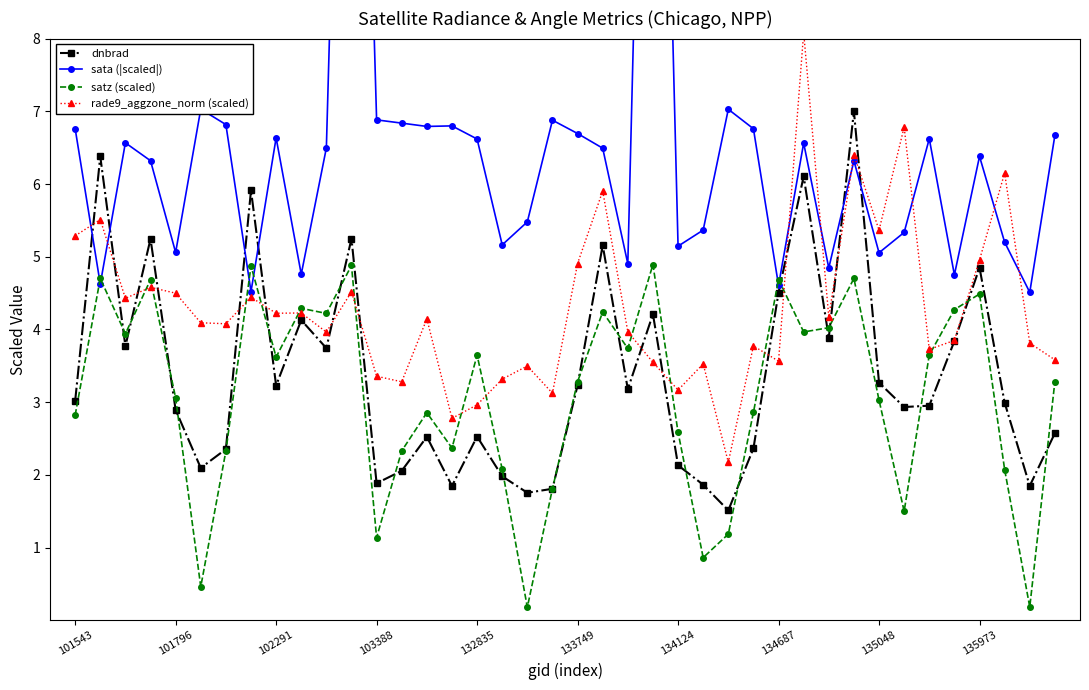

True or false: dnbrad has a value of 5.6 at 135048.

False